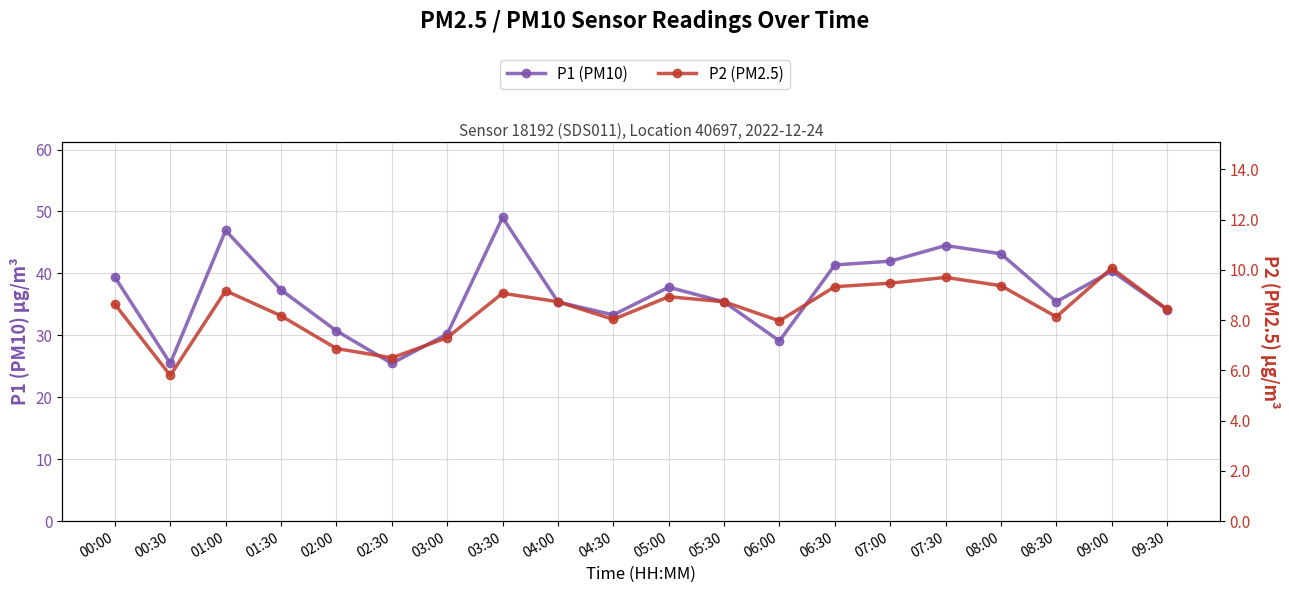

Rank the series at 00:30 from highest to lowest value.

P1 (PM10), P2 (PM2.5)